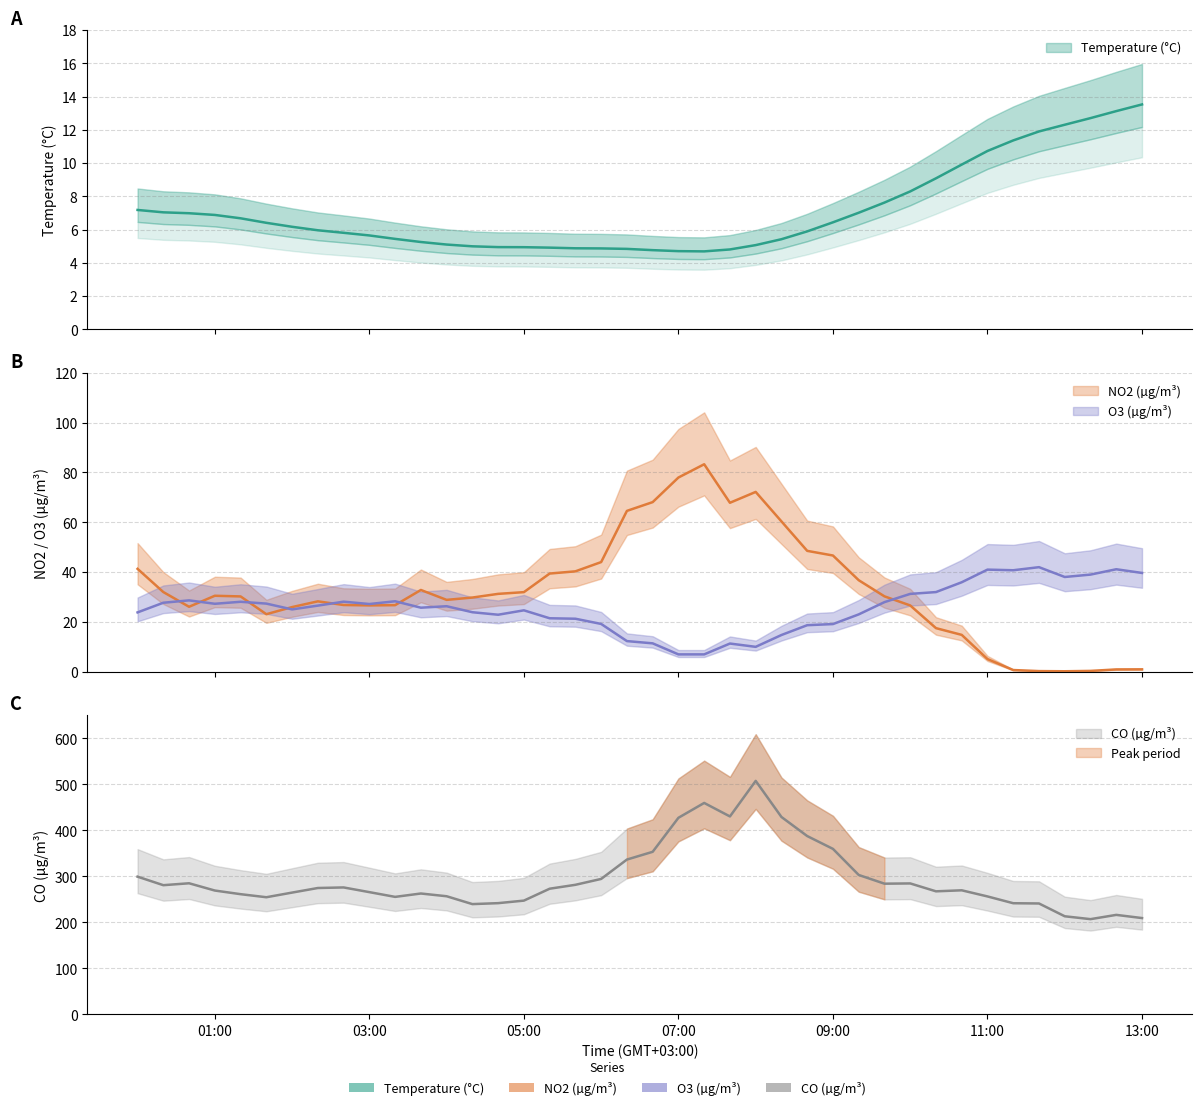

True or false: NO2 (µg/m³) has a value of 26.0 at 2025-04-02 02:00.

True